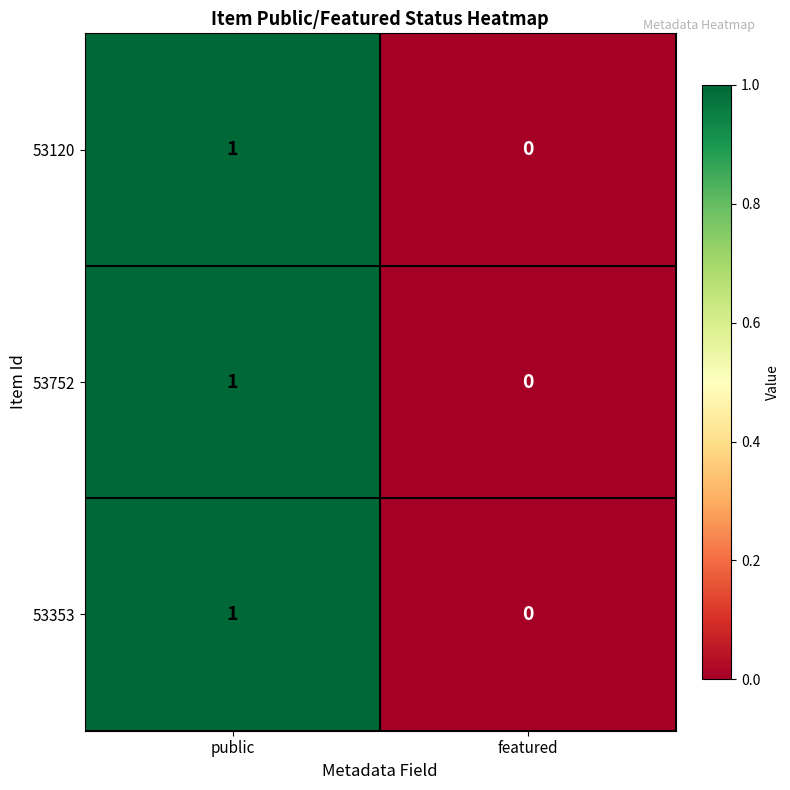

Which label corresponds to the smallest value in the chart?

featured